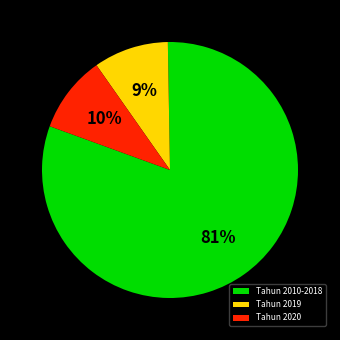

Which slice is the largest?

Tahun 2010-2018